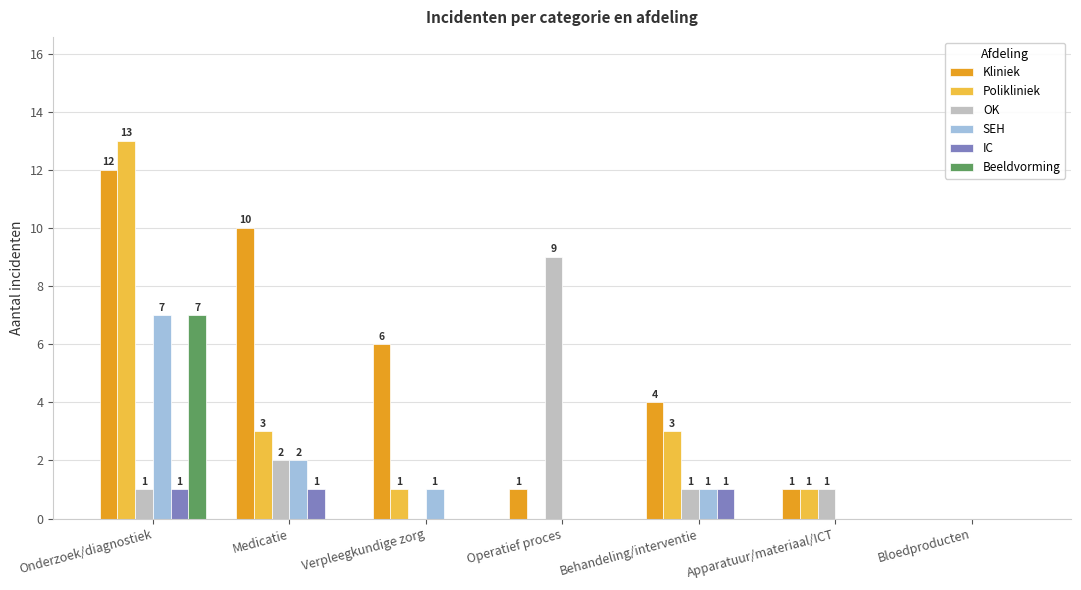

The Beeldvorming series shows 0 at Verpleegkundige zorg. True or false?

True